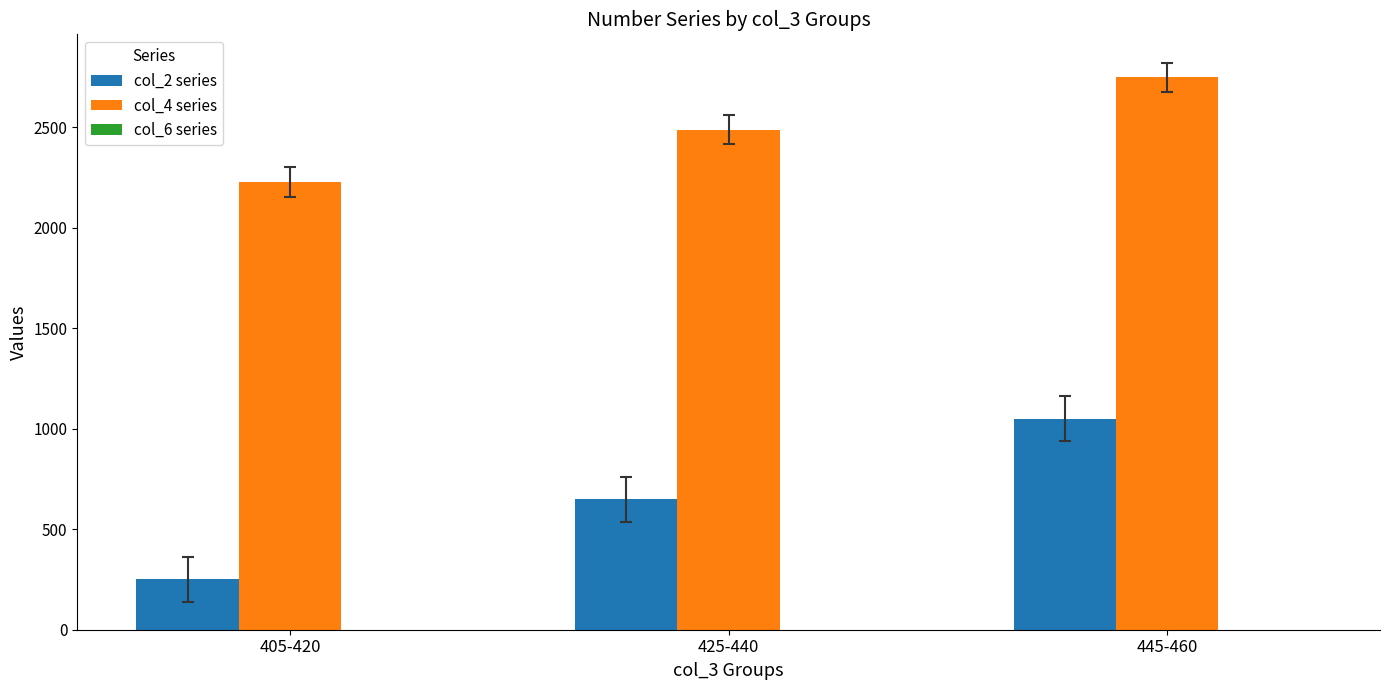

What is the difference between the maximum and minimum values in the col_2 series series?

800.0